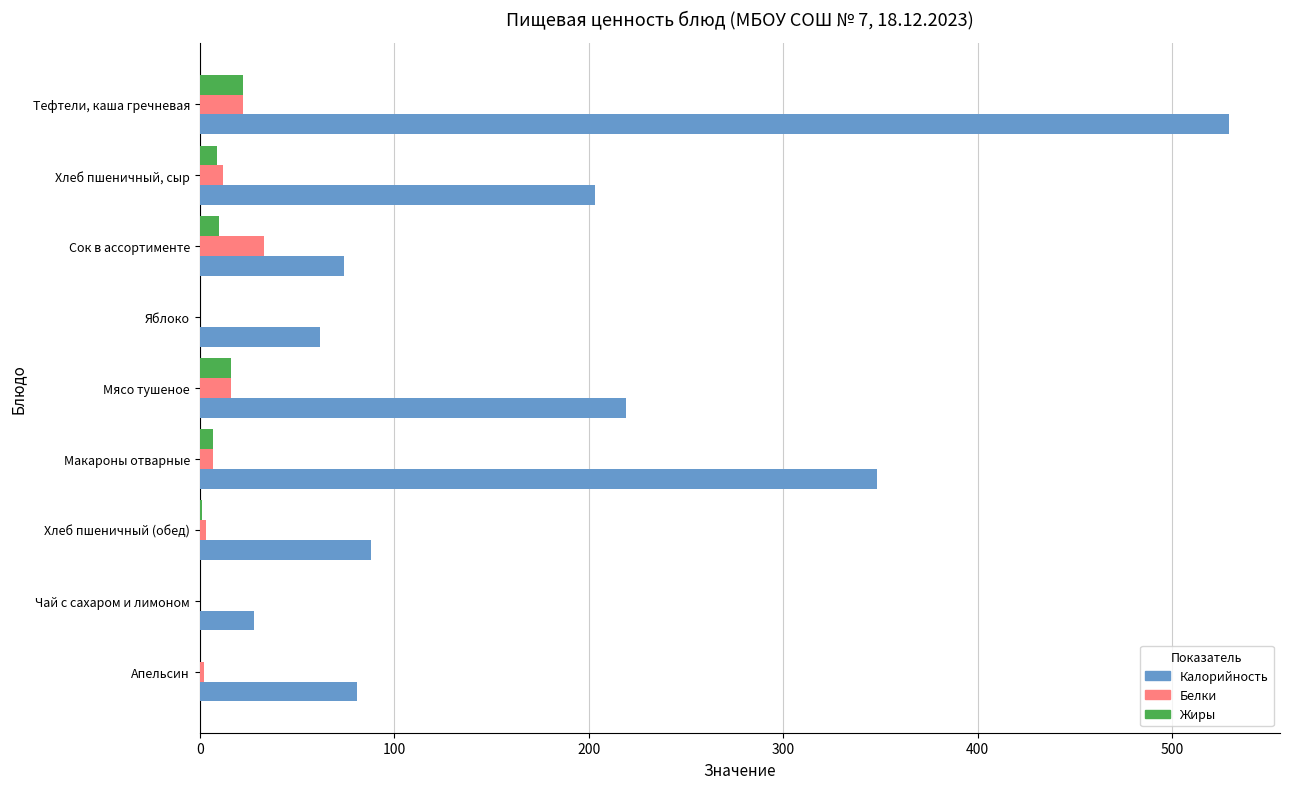

True or false: Белки has a value of 16 at Мясо тушеное.

True